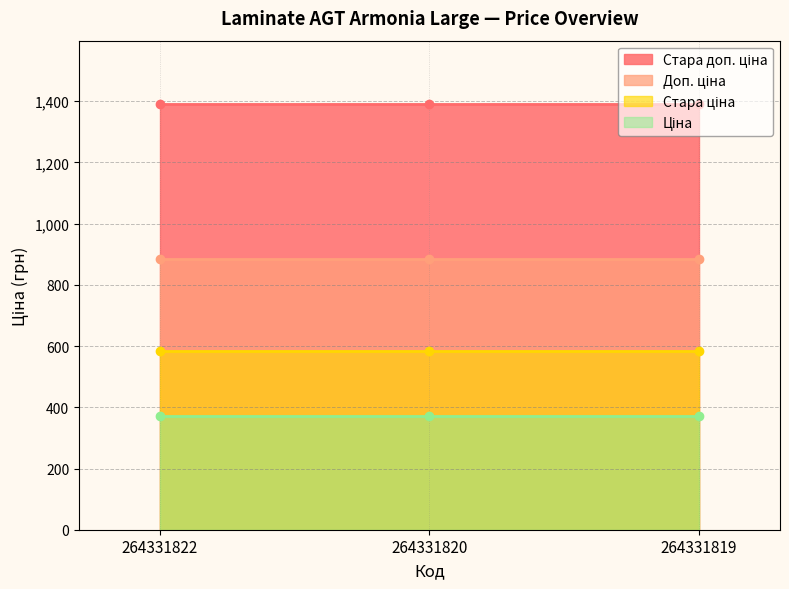

What is the difference between the highest and lowest values at 264331820?

1018.1